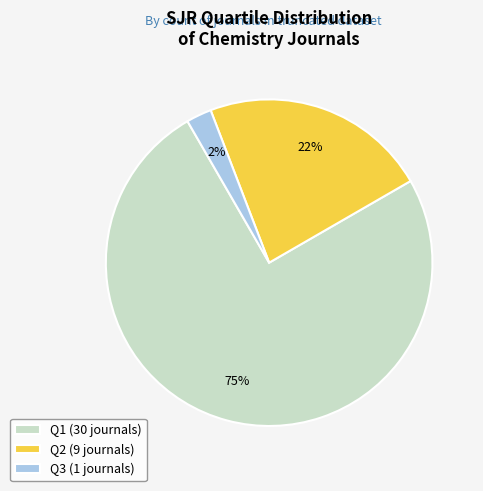

True or false: Q1 (30 journals) accounts for 75% of the total.

True